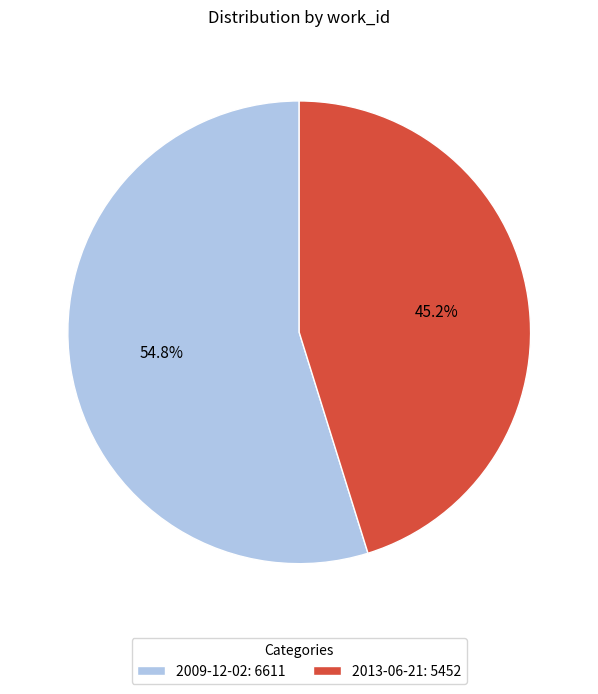

Count the number of slices in the pie.

2